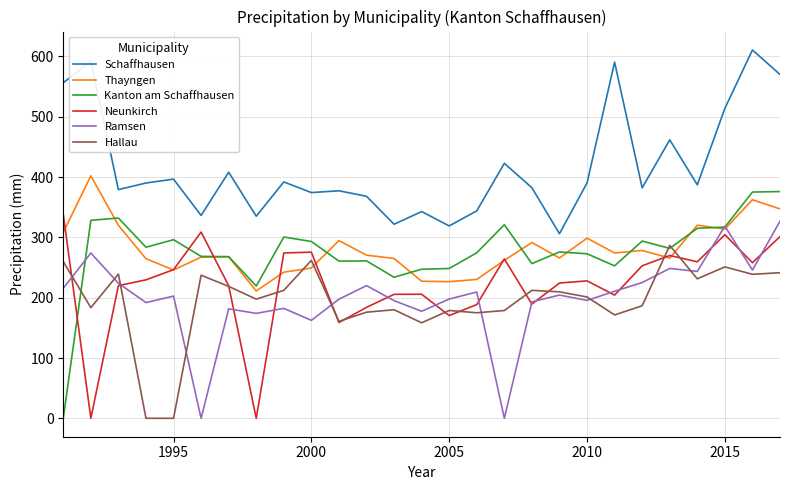

Which series has the largest total across all categories?

Schaffhausen